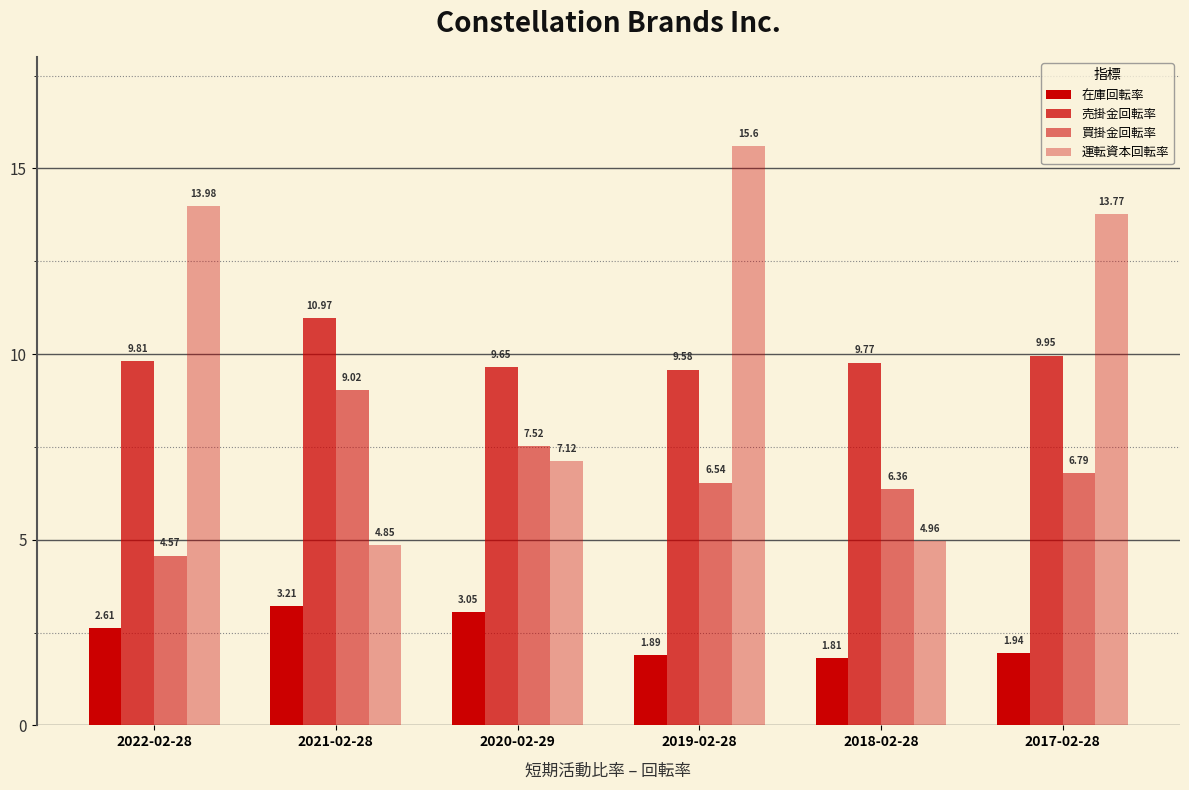

What is the average value of the 運転資本回転率 series?

10.0